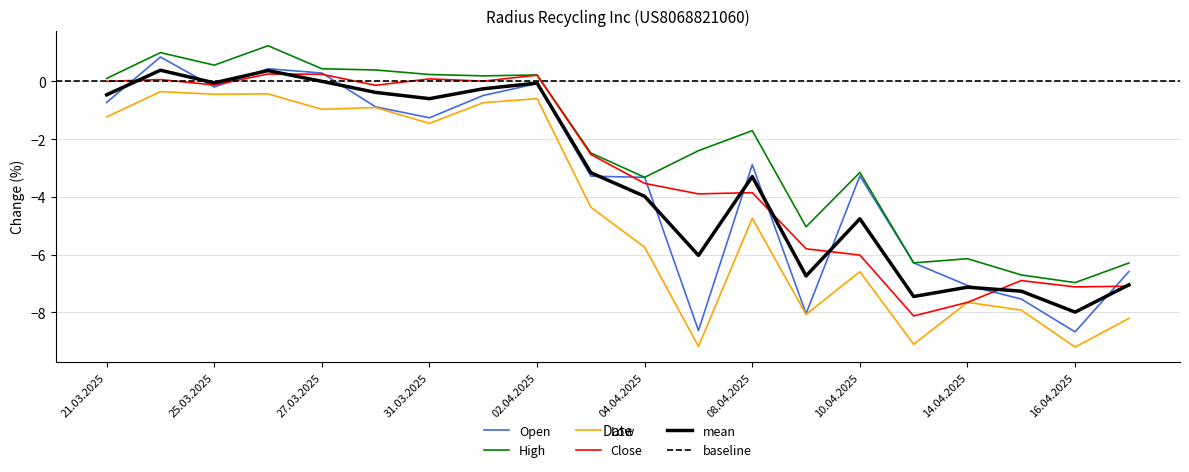

Count the number of categories in the chart.

20